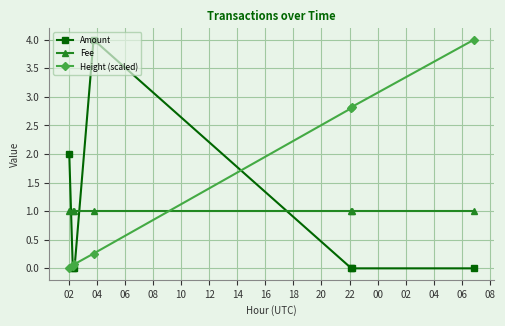

What is the maximum value for Height (scaled)?

4.0